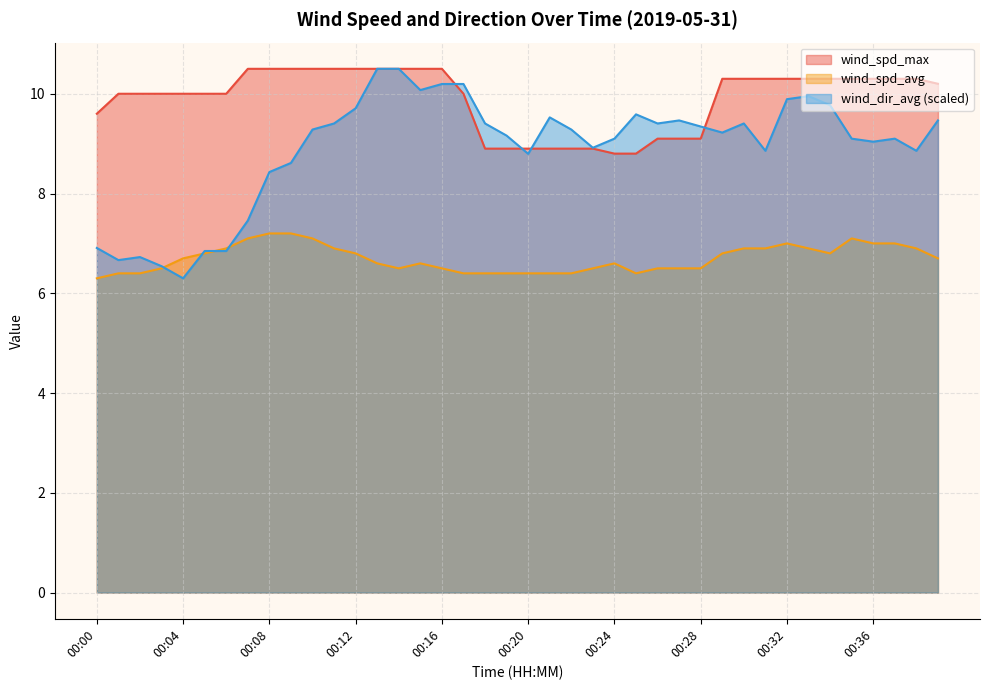

Rank the series at 00:02 from lowest to highest value.

wind_spd_avg, wind_dir_avg, wind_spd_max